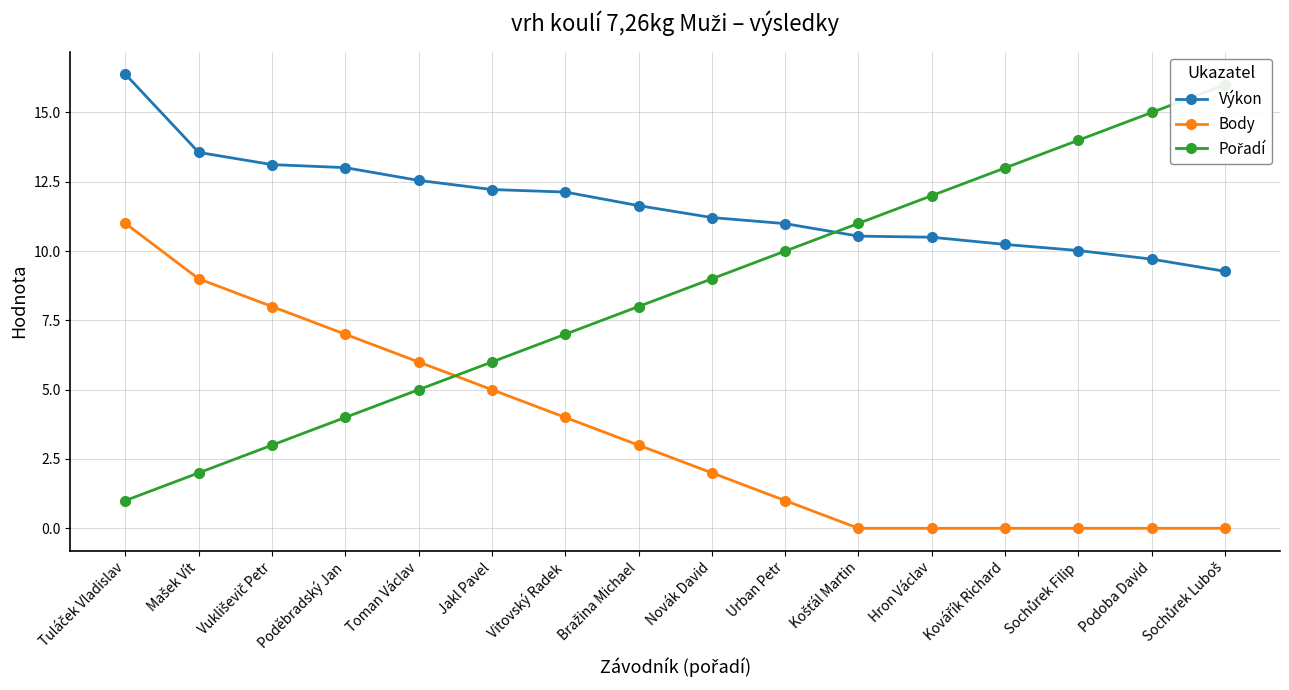

Which series has the largest range (max minus min)?

Pořadí